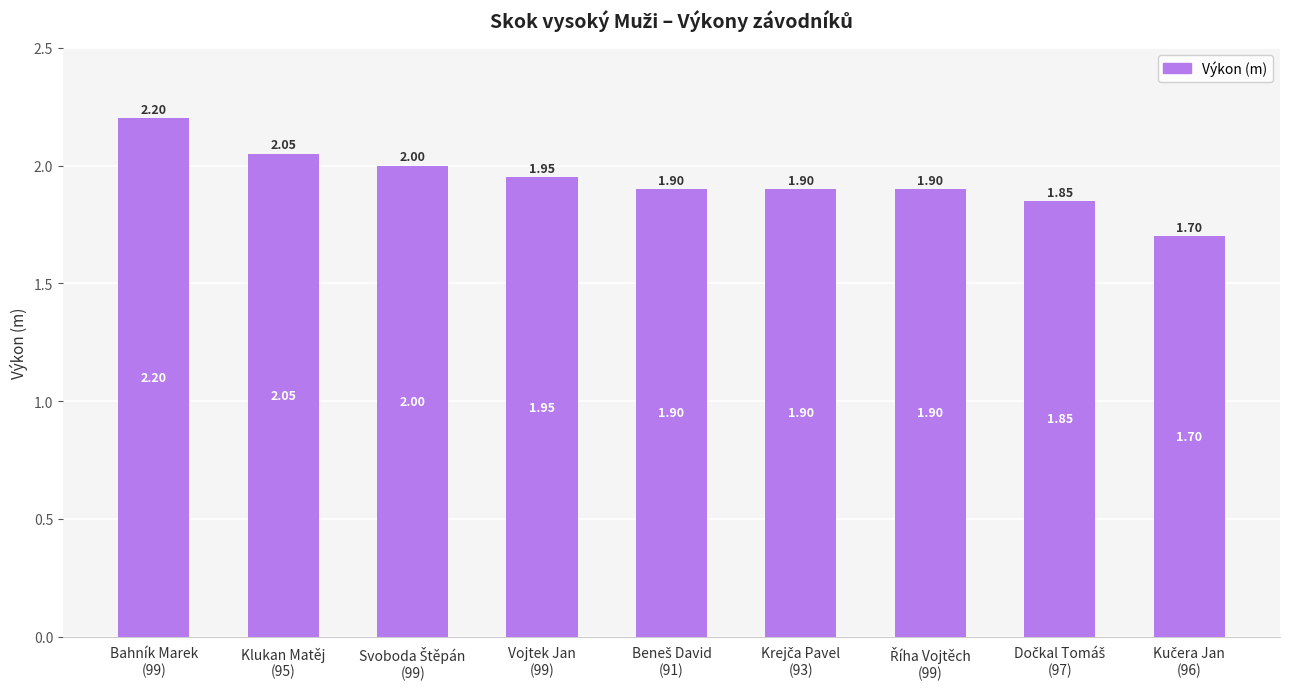

How many bars are there in total?

9